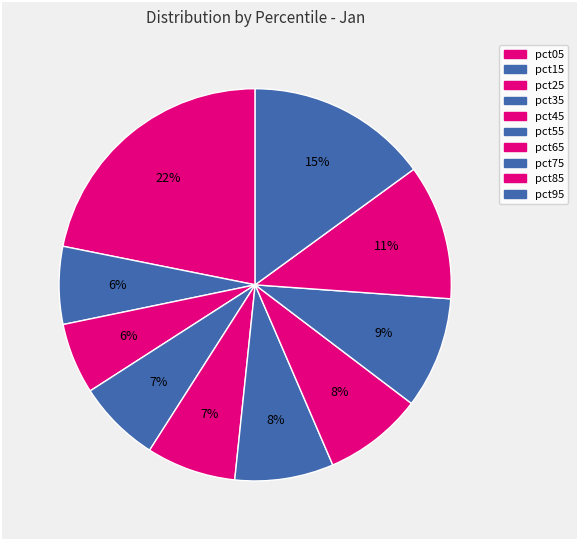

Count the number of slices in the pie.

10